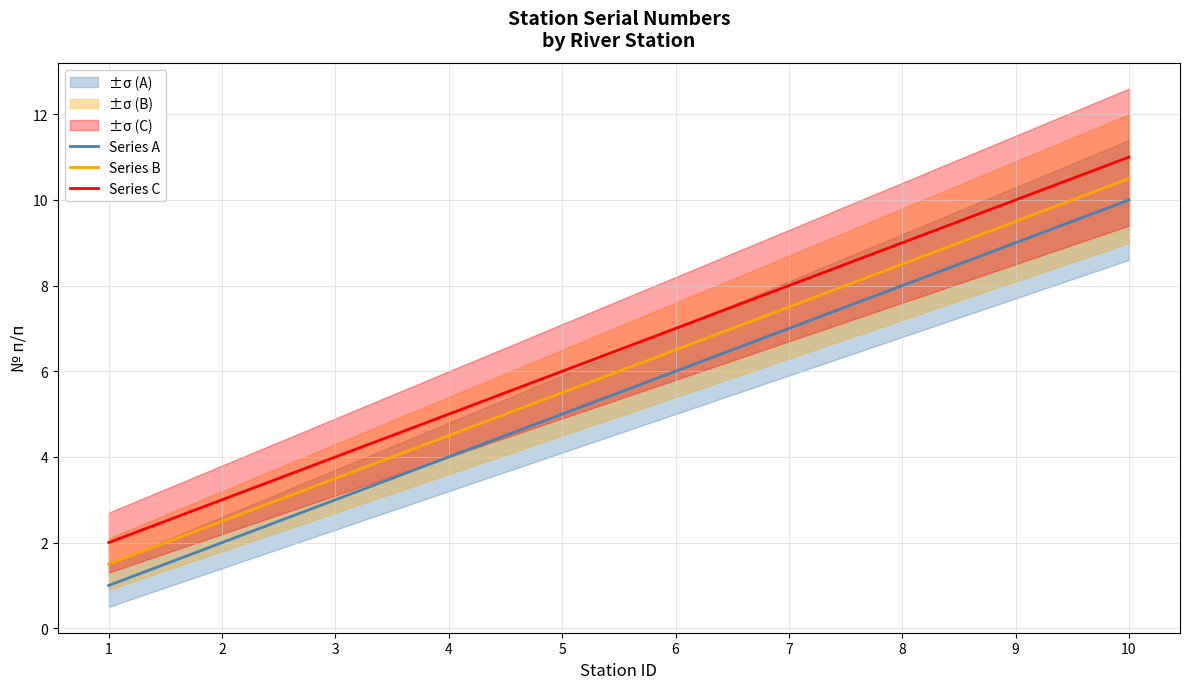

Is it true that Series A equals 17.1 at 10?

False